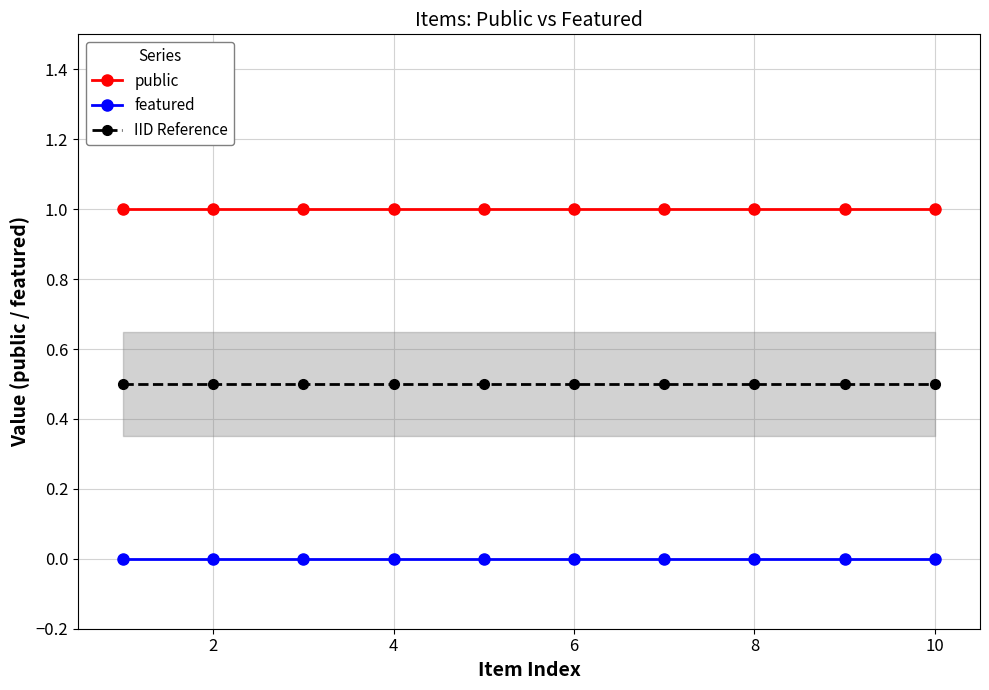

Rank the series by their average value, from lowest to highest.

featured, IID Reference, public